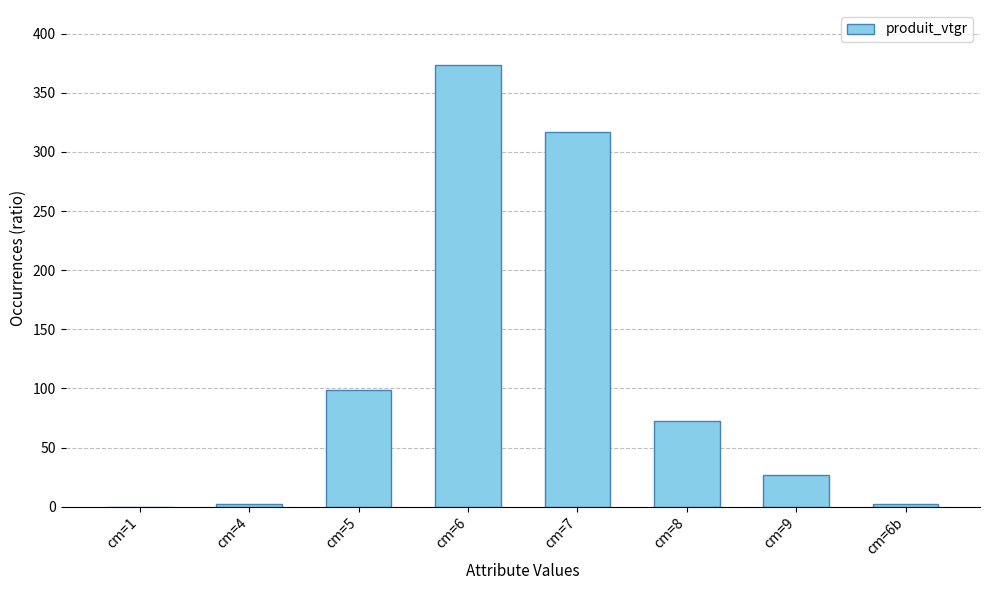

What is the sum of all values?

891.5